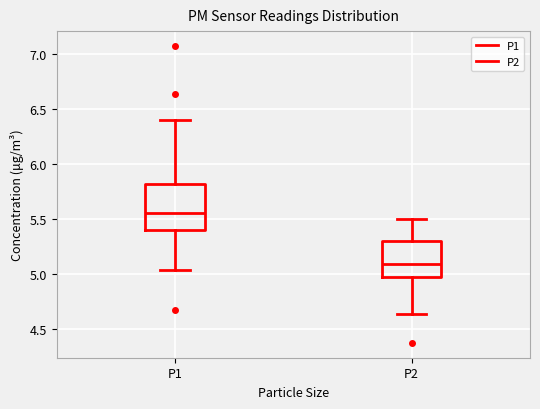

Which box's median line is the lowest?

P2